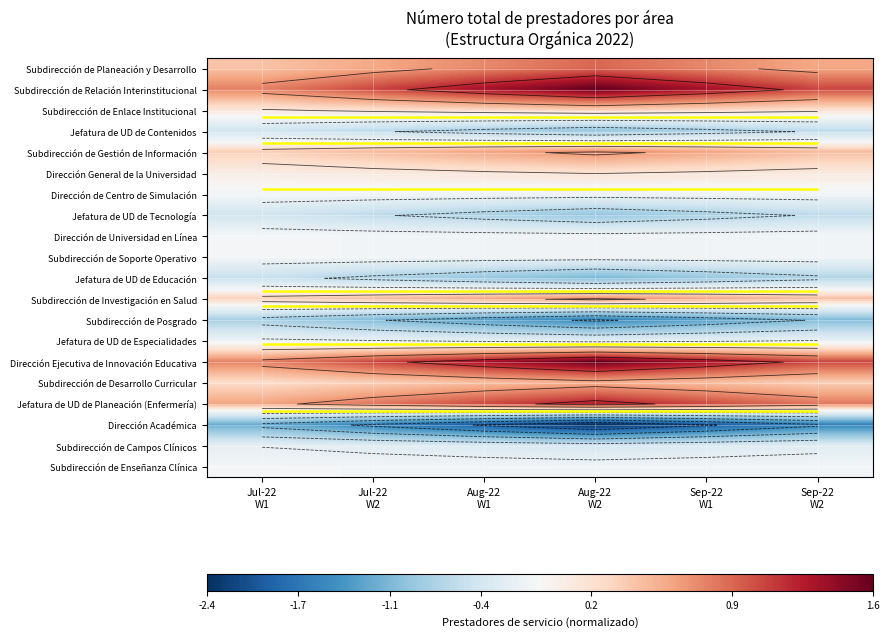

Rank the categories by Subdirección de Relación Interinstitucional value from highest to lowest.

Aug-22 W2, Aug-22 W1, Sep-22 W1, Jul-22 W2, Sep-22 W2, Jul-22 W1